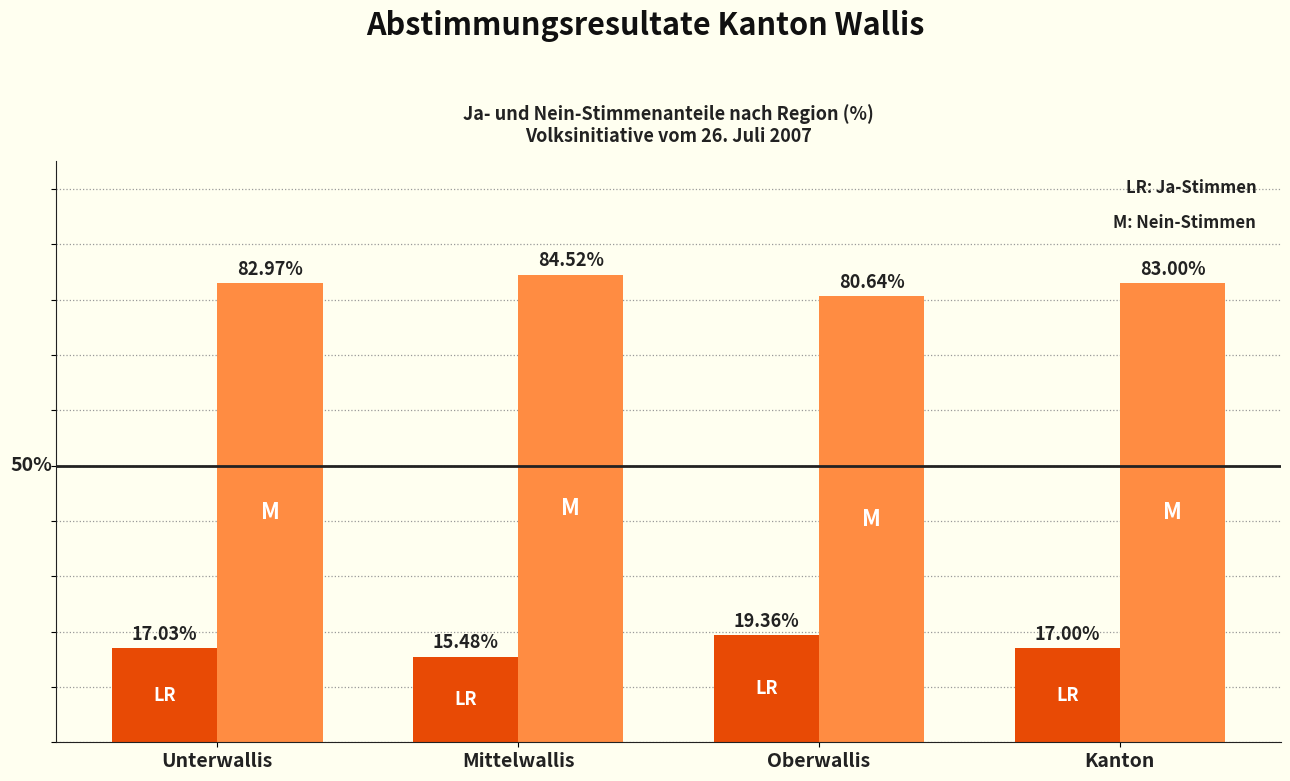

At which category does the chart reach its minimum across all series?

Mittelwallis